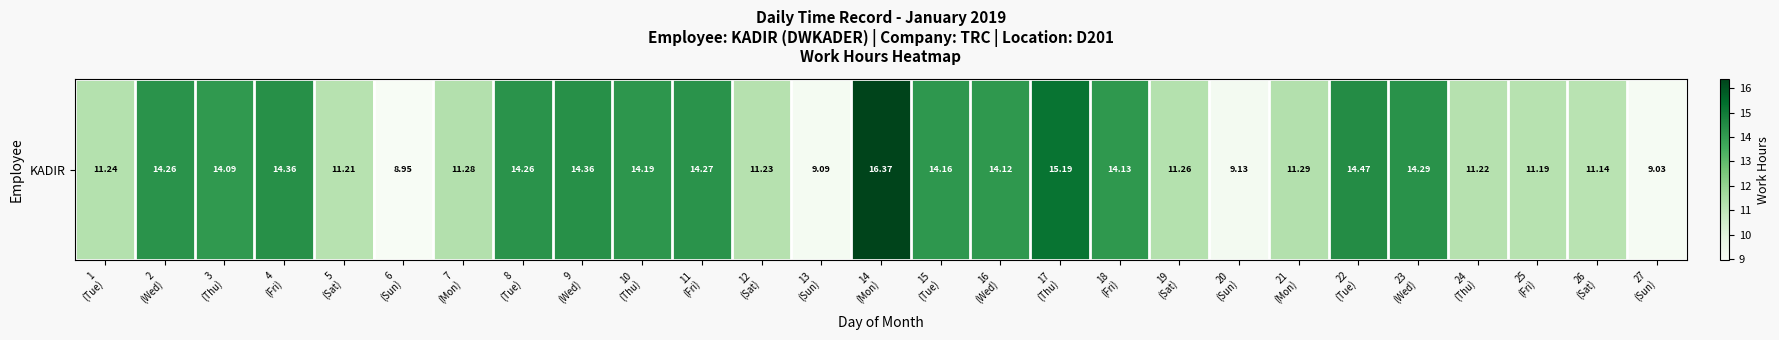

Reading left to right, what are all the values shown in this chart?

1
(Tue)=11.2	2
(Wed)=14.3	3
(Thu)=14.1	4
(Fri)=14.4	5
(Sat)=11.2	6
(Sun)=8.9	7
(Mon)=11.3	8
(Tue)=14.3	9
(Wed)=14.4	10
(Thu)=14.2	11
(Fri)=14.3	12
(Sat)=11.2	13
(Sun)=9.1	14
(Mon)=16.4	15
(Tue)=14.2	16
(Wed)=14.1	17
(Thu)=15.2	18
(Fri)=14.1	19
(Sat)=11.3	20
(Sun)=9.1	21
(Mon)=11.3	22
(Tue)=14.5	23
(Wed)=14.3	24
(Thu)=11.2	25
(Fri)=11.2	26
(Sat)=11.1	27
(Sun)=9.0